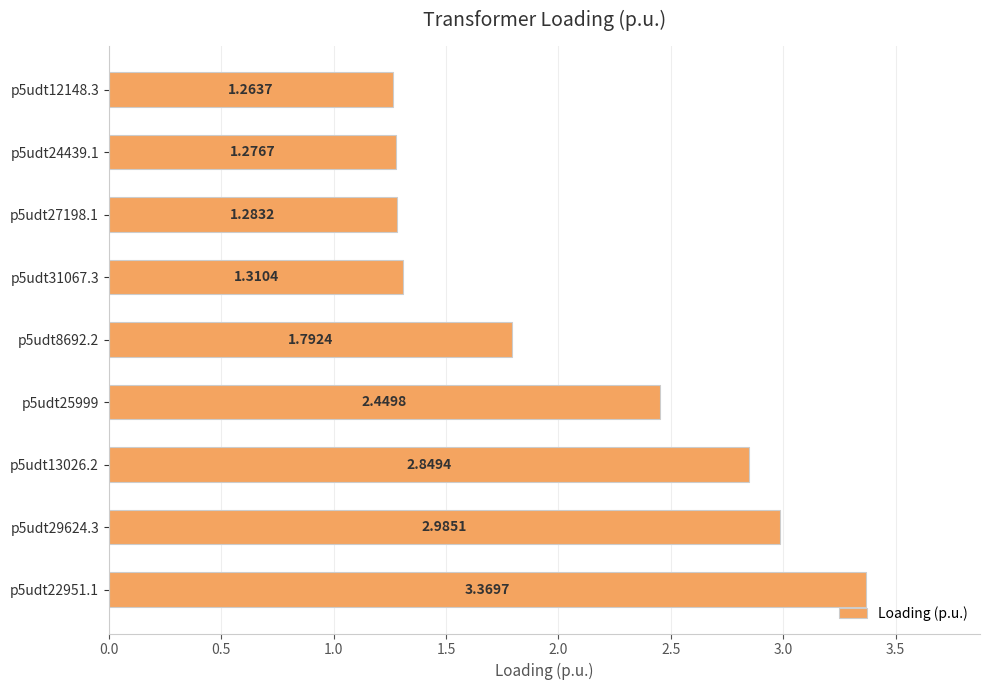

Approximately how many times larger is the value at p5udt24439.1 compared to p5udt12148.3?

1.0